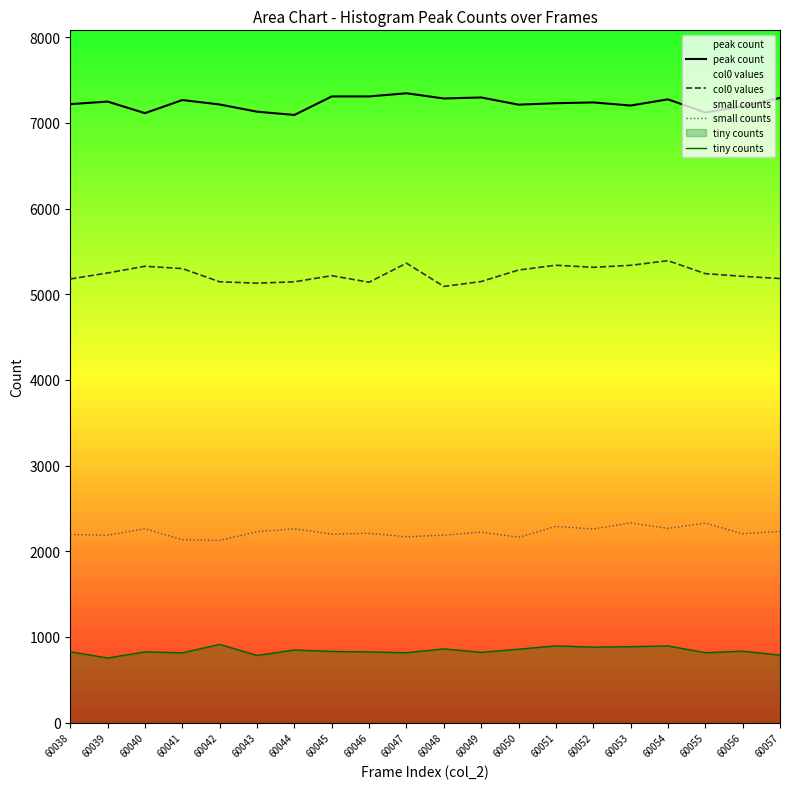

At how many categories does at least one series exceed 6026?

20